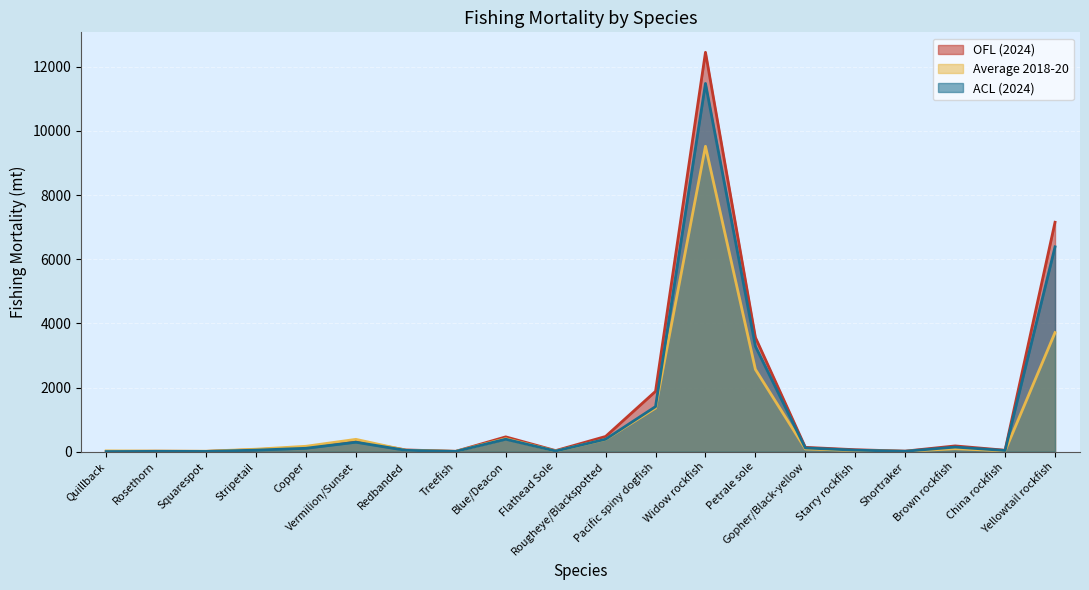

What are all the series names shown in the legend?

OFL (2024), Average 2018-20, ACL (2024)